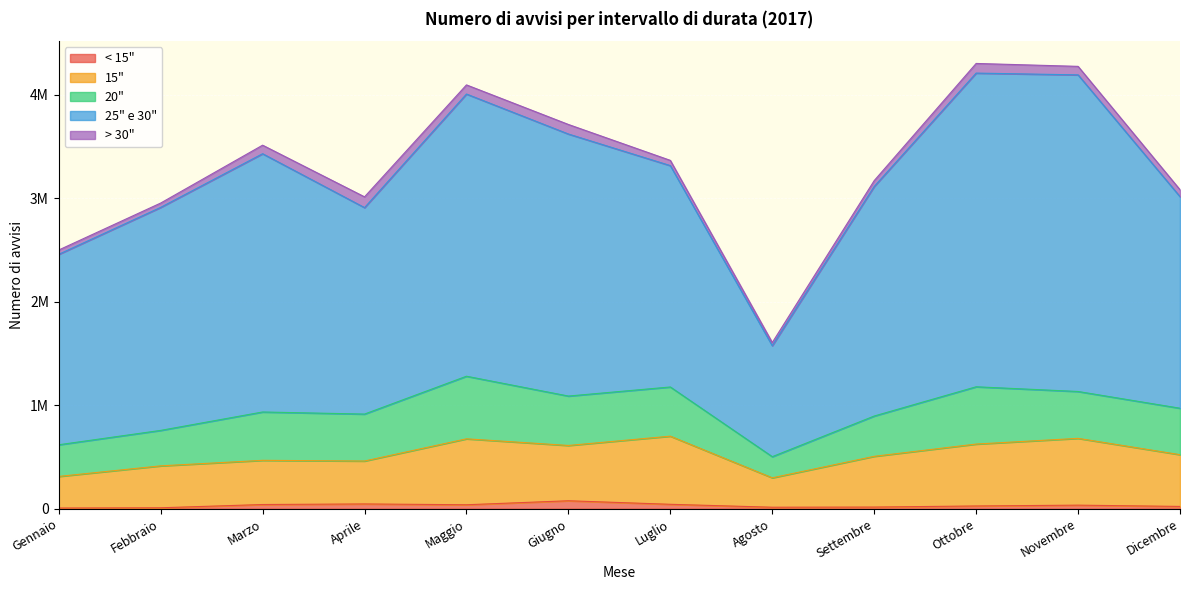

The 25" e 30" series shows 1520293 at Gennaio. True or false?

False